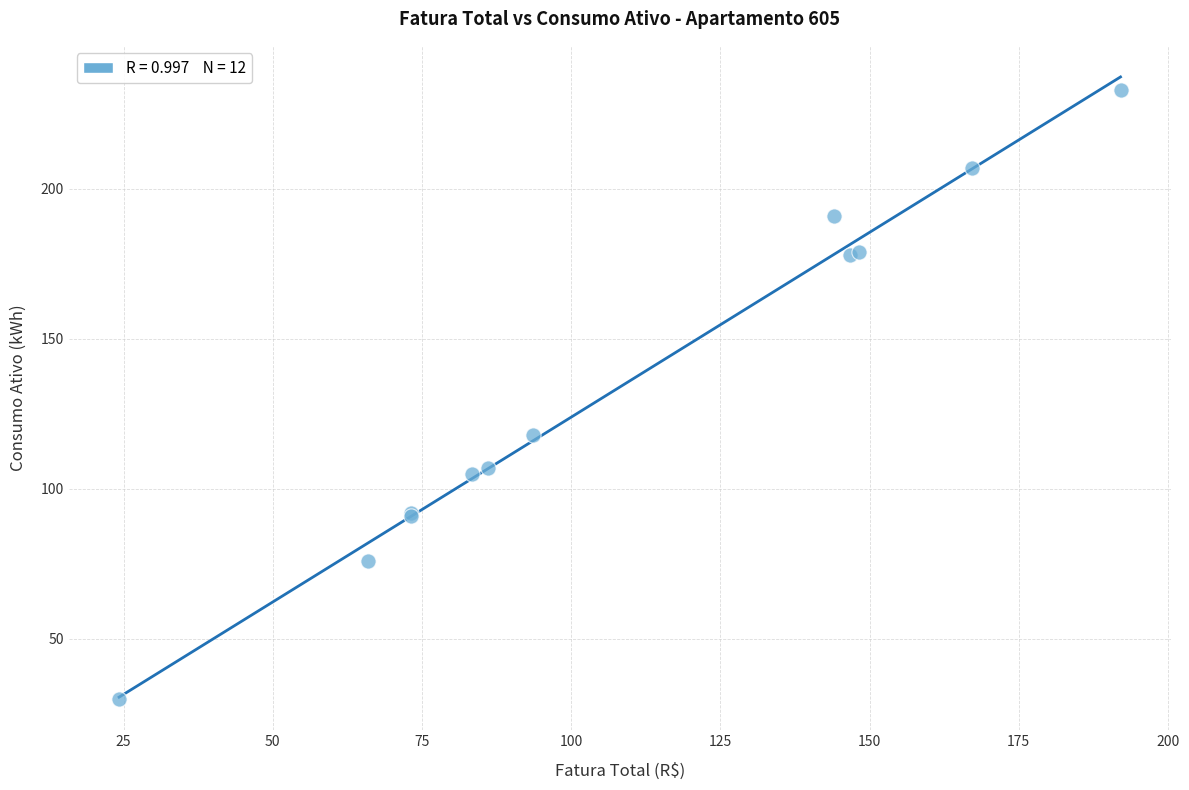

What Y value in the scatter plot is closest to 131?

118